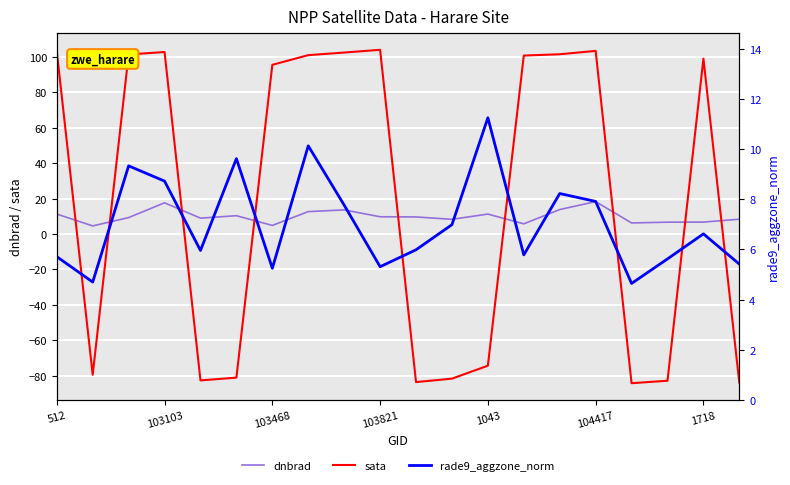

What is the minimum value for dnbrad?

4.6